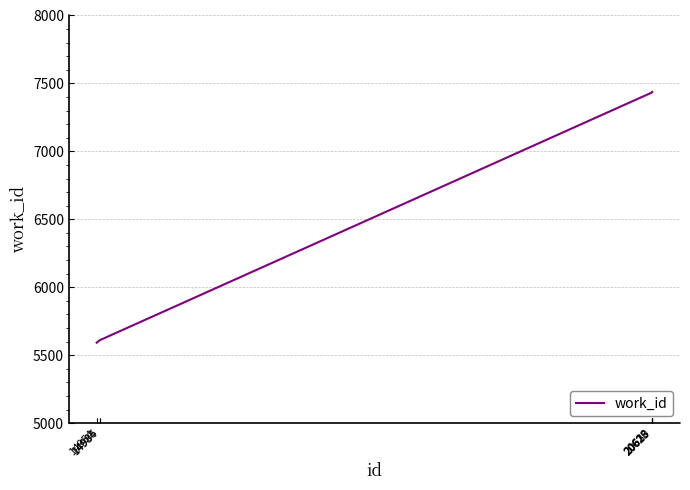

What is the minimum value shown in the chart?

5592